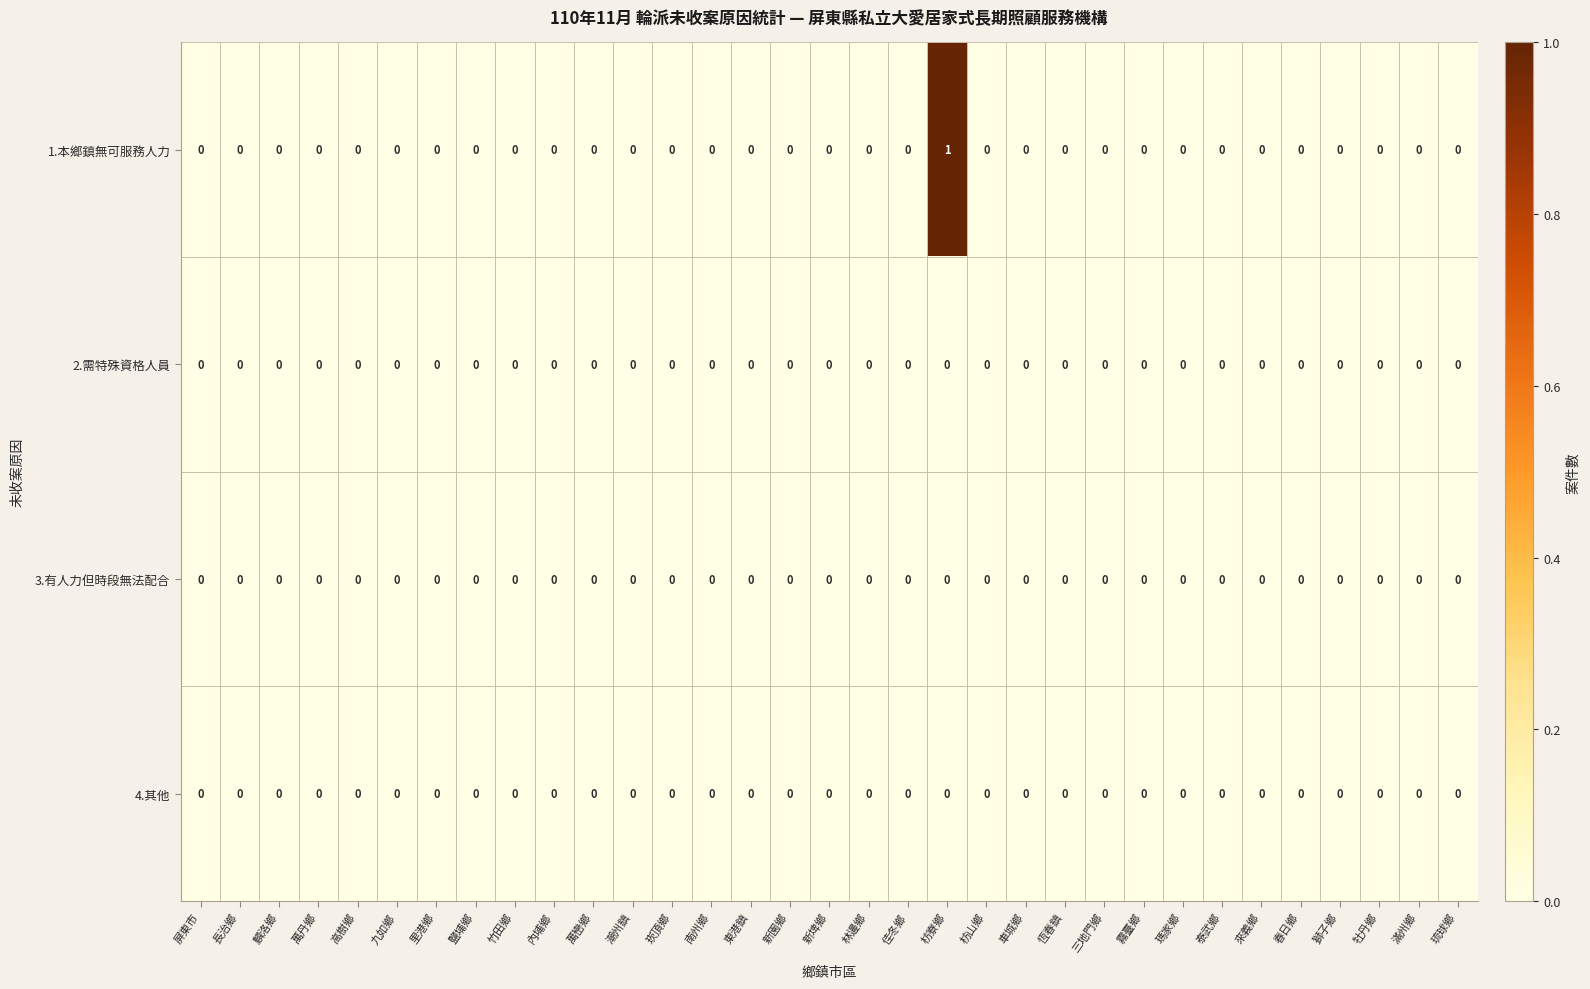

Which series has the largest total across all categories?

1.本鄉鎮無可服務人力